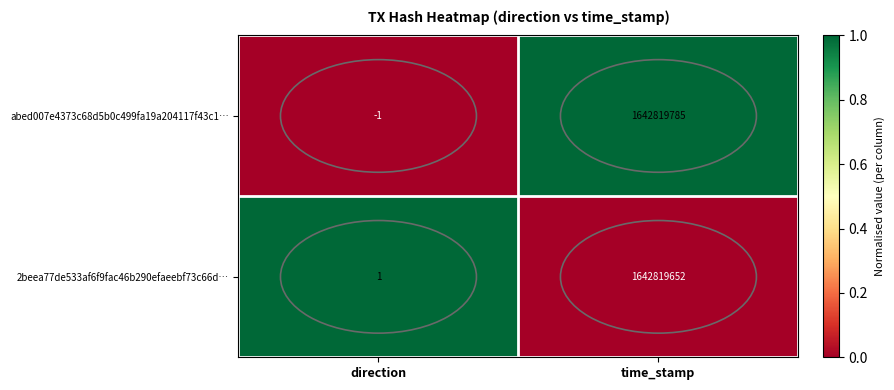

Which series has the largest range (max minus min)?

abed007e4373c68d5b0c499fa19a204117f43c1…